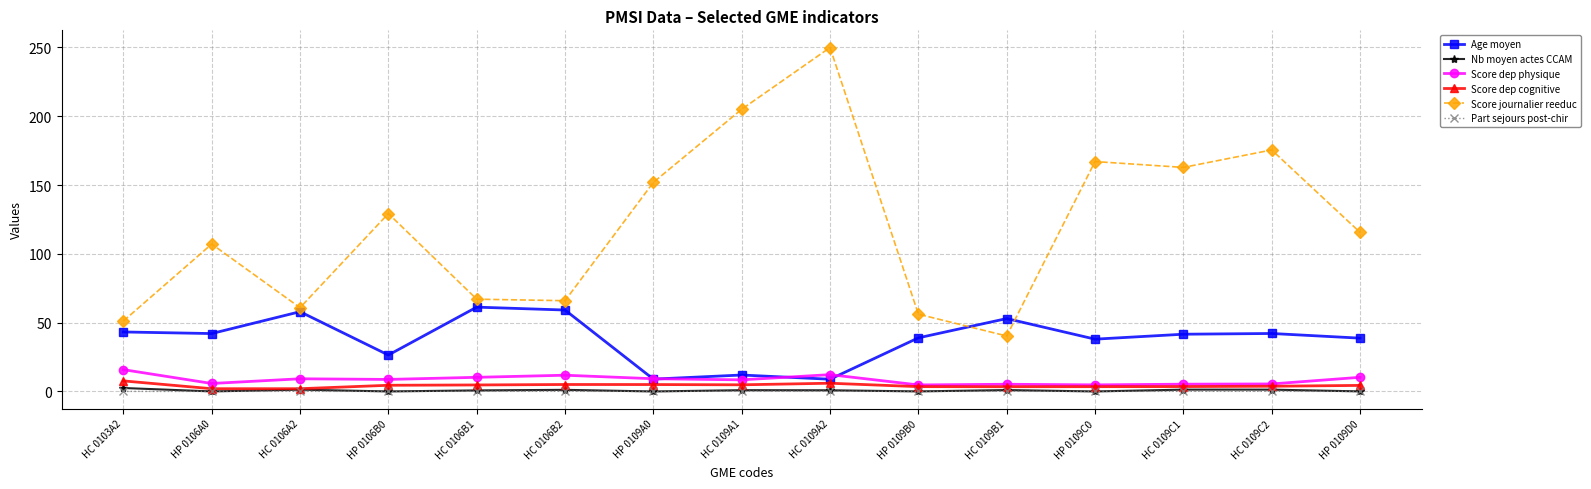

Which series has the widest spread of values?

Score journalier reeduc